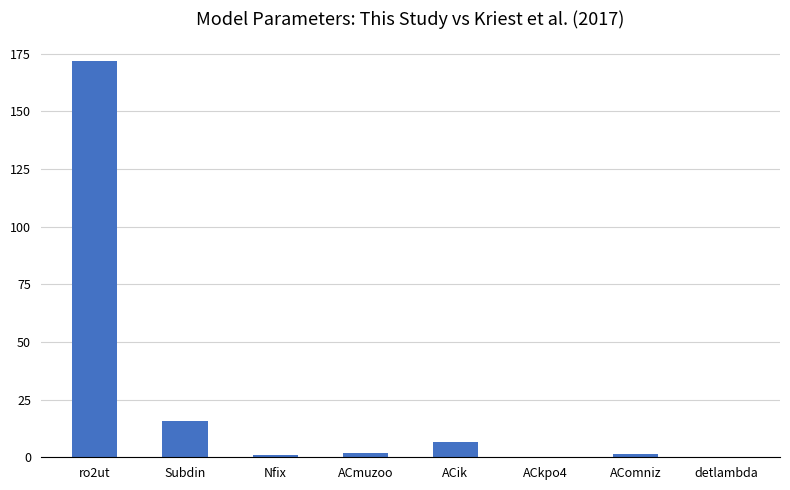

How many distinct data groups are displayed?

1